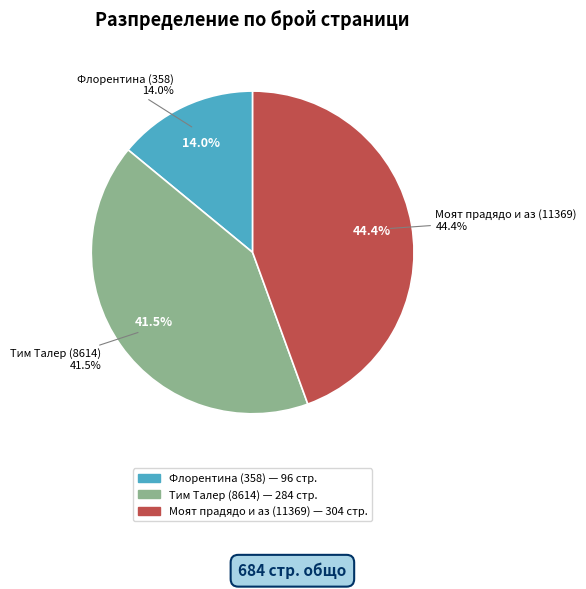

Count the number of slices in the pie.

3